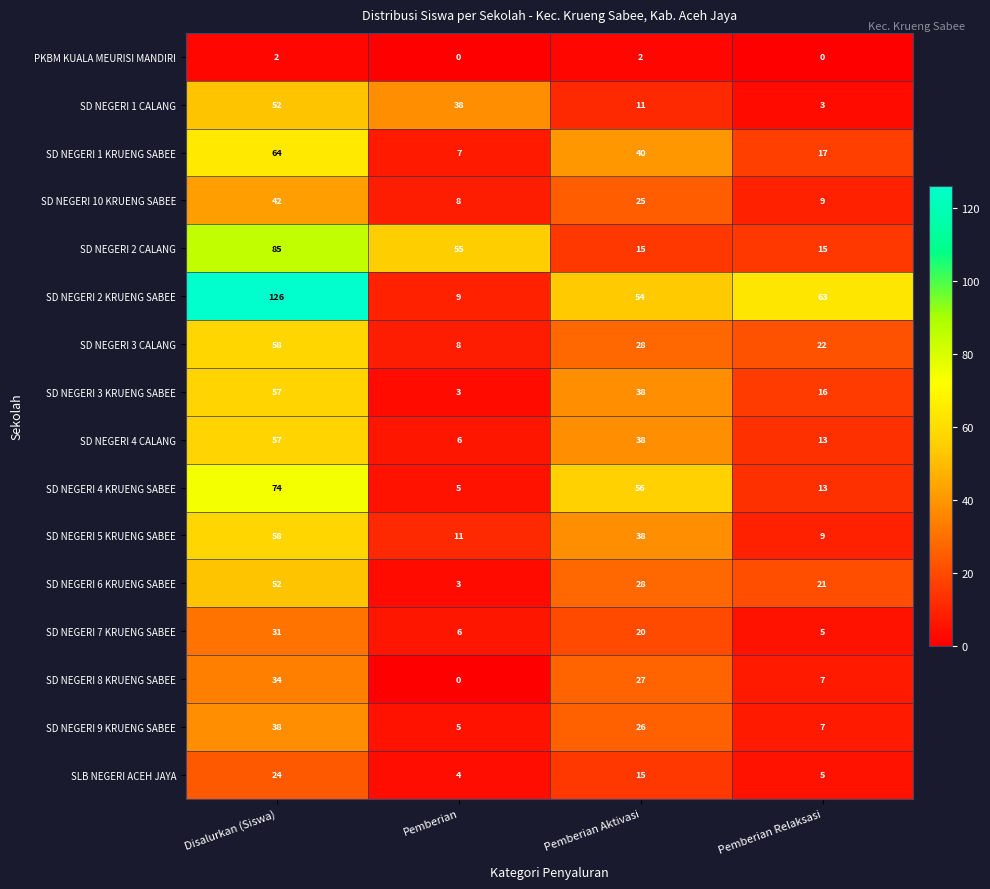

Which category has the lowest value in the SD NEGERI 9 KRUENG SABEE series?

Pemberian